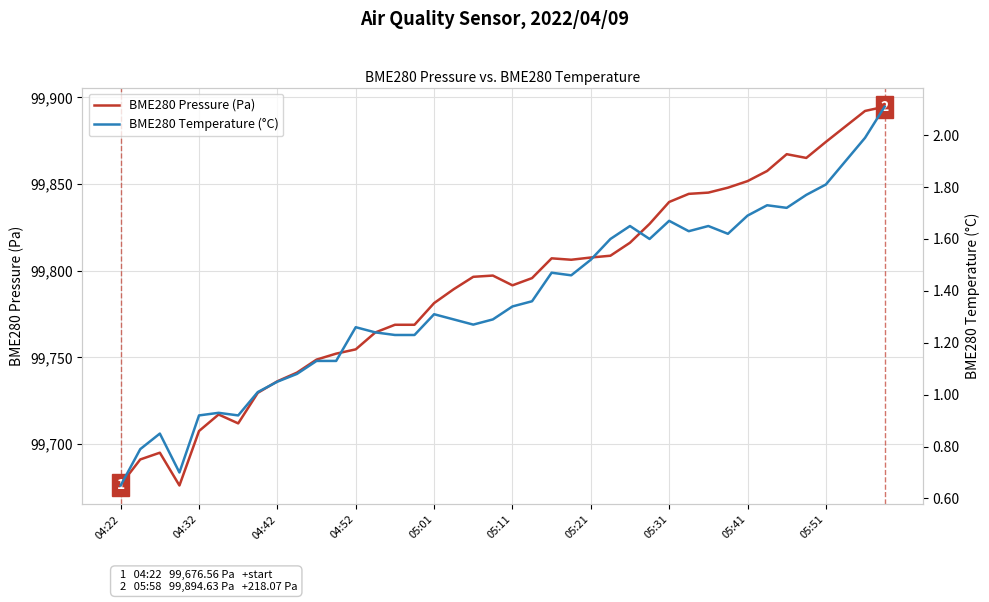

Which category has the lowest value across all series?

04:22